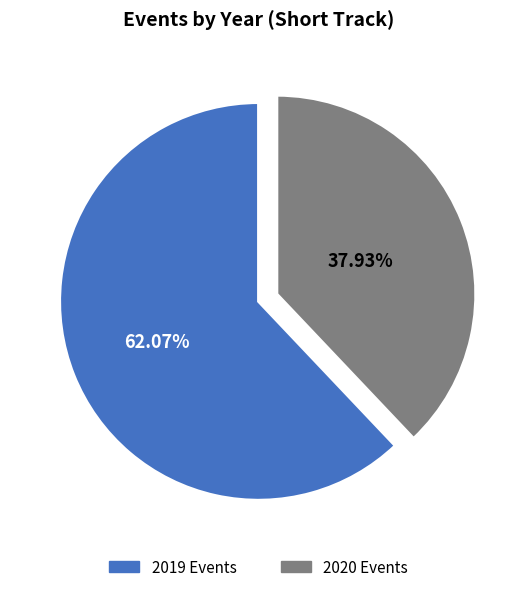

The 2019 slice represents 62% of the pie. True or false?

True